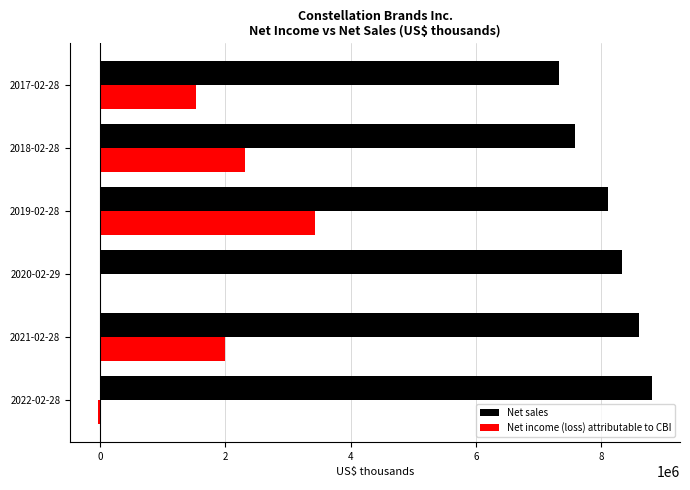

Which category has the highest value in the Net sales series?

2022-02-28